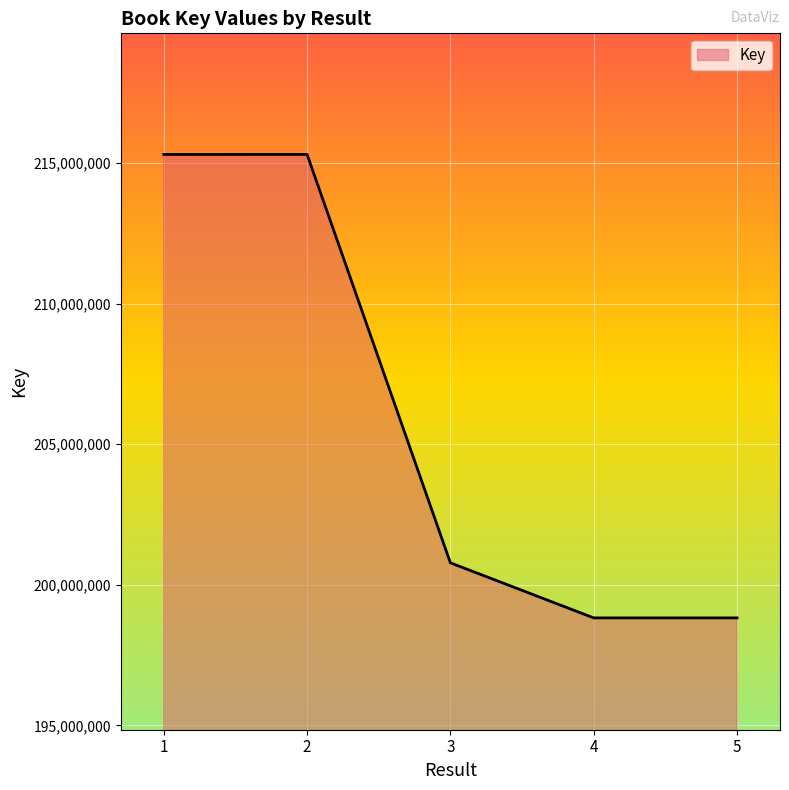

What is the difference between the maximum and minimum values?

16479293